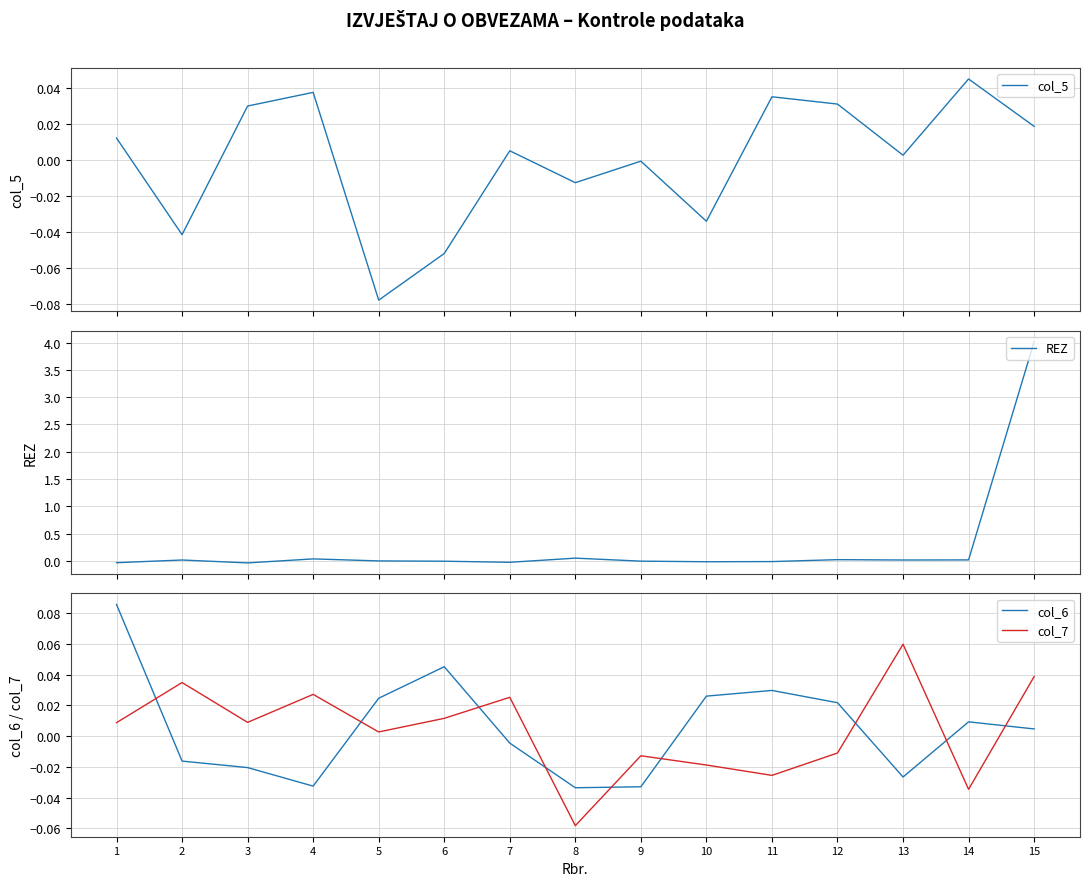

True or false: col_5 has more than 2 points higher than both neighbors.

True